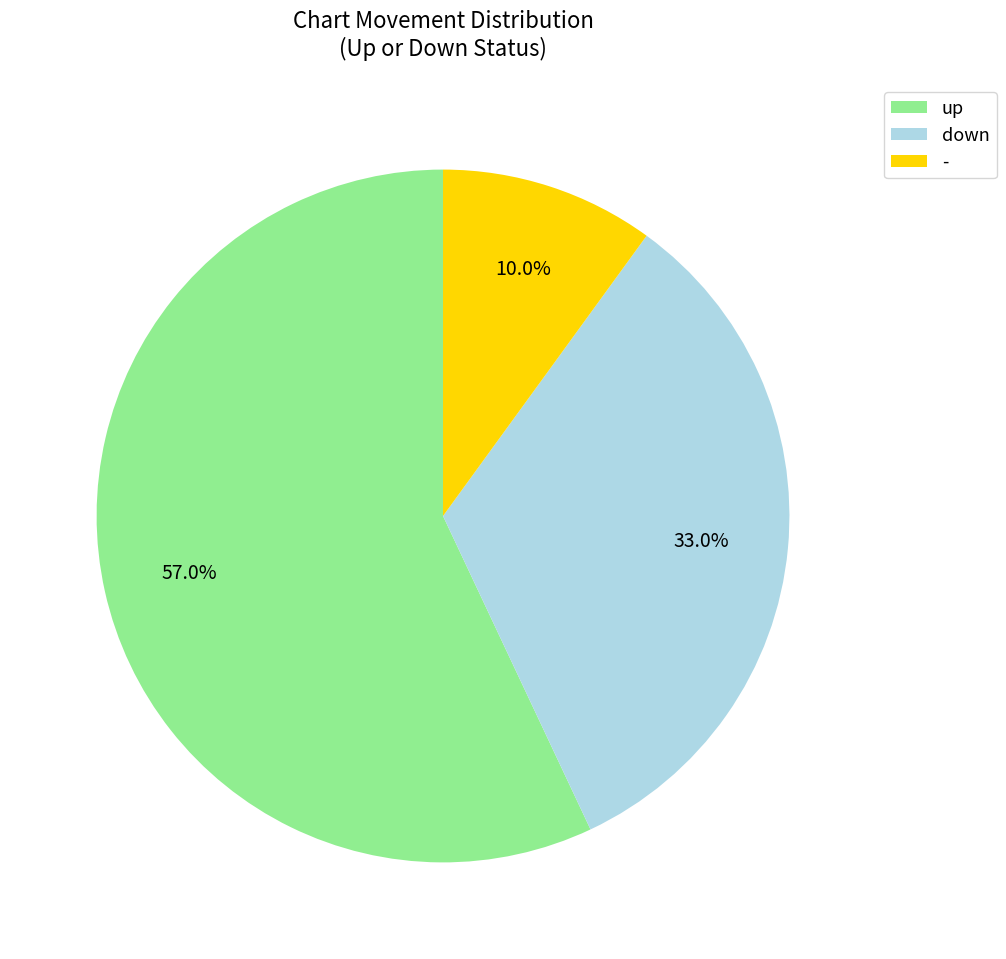

Which category accounts for the majority?

up